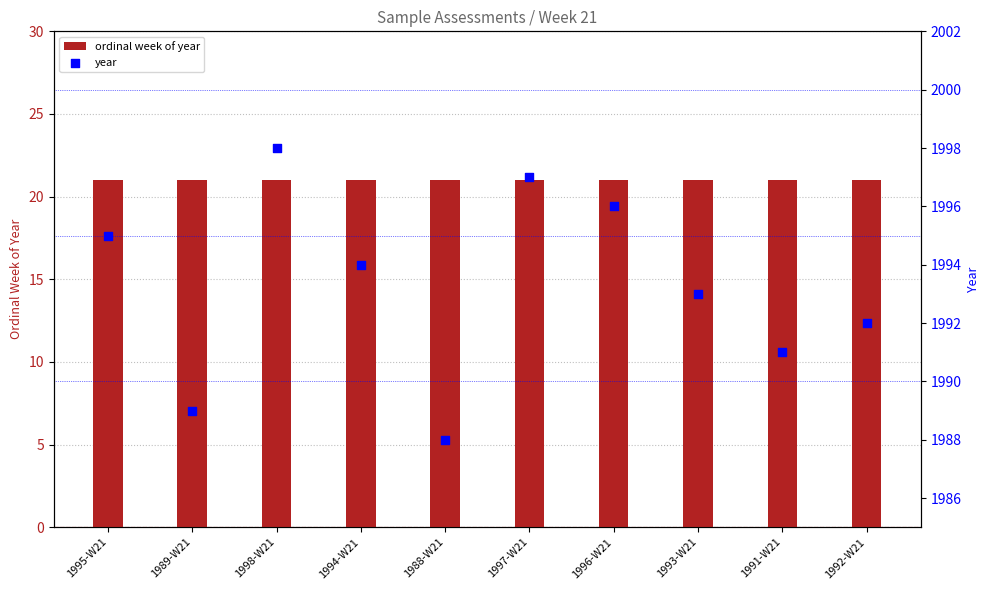

Which series contains the lowest Y value?

ordinal week of year